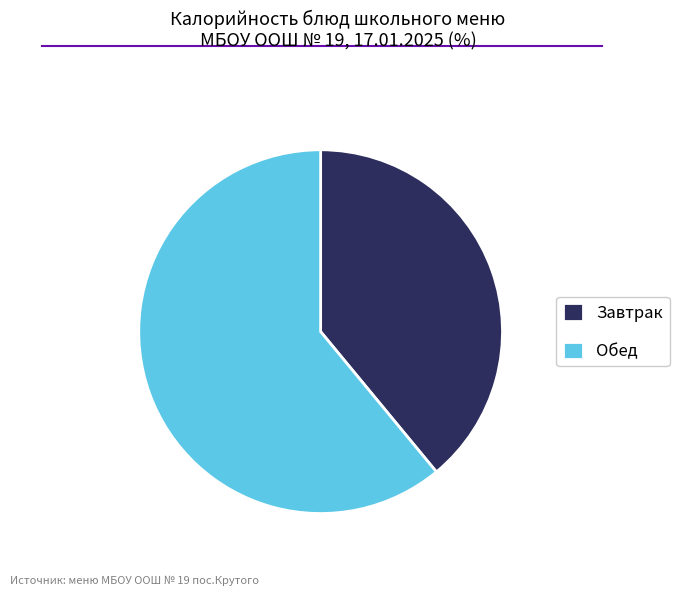

Is it true that Завтрак is 39% of the pie?

True